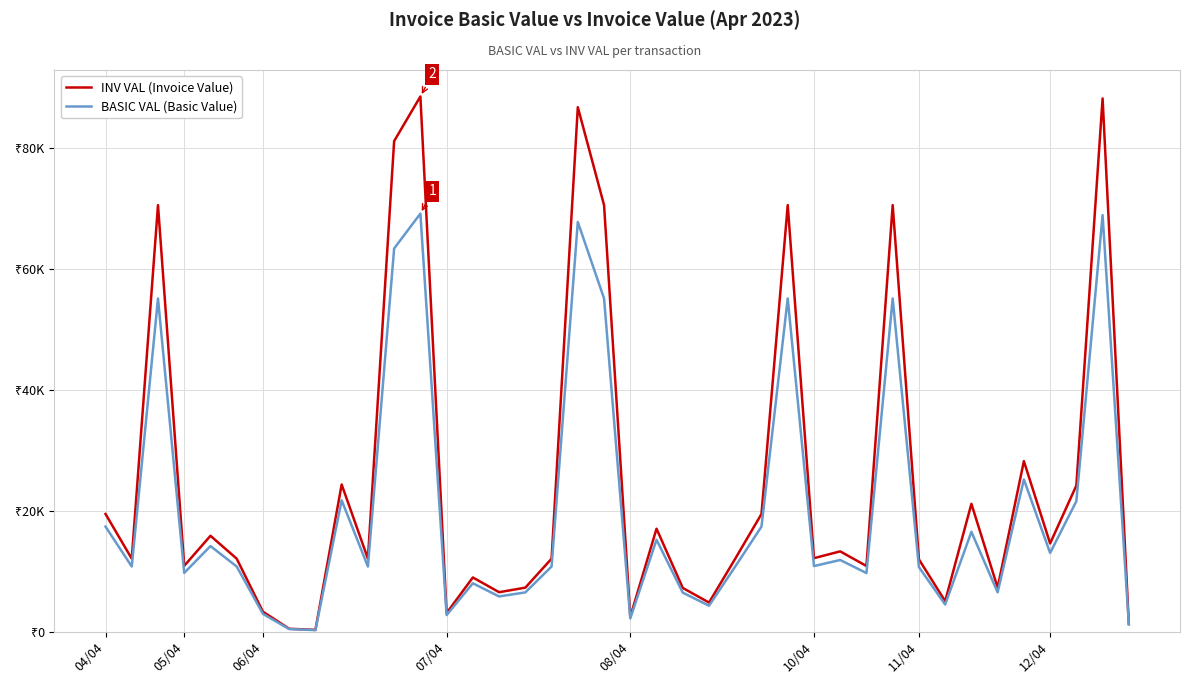

Does the chart display data point markers on the line(s)?

No